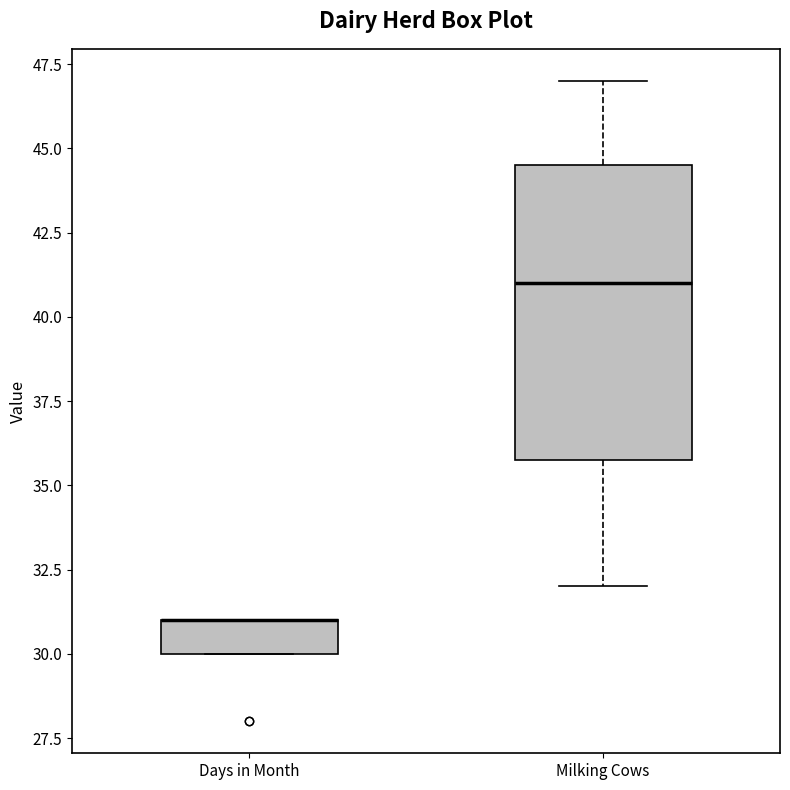

Reading left to right, read every box against the y-axis: the position of its median line, the range the box covers, and the ends of its whiskers. The values are not printed on the chart, so give them approximately, as read against the axis.

Days in Month: median 31.0 (drawn on the box's upper edge), box 30.0 to 31.0, whiskers 30.0 to 31.0
Milking Cows: median 41.0, box 36.0 to 44.5, whiskers 32.0 to 47.0